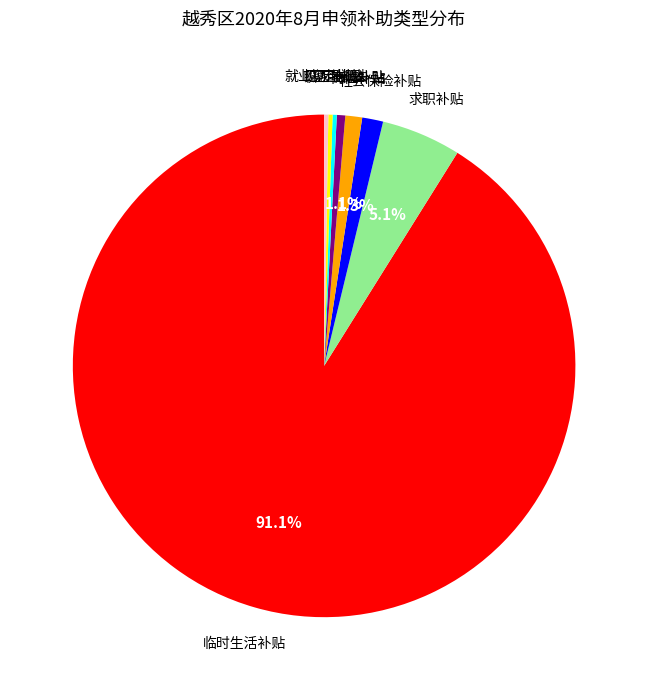

Does any single category account for the majority?

Yes